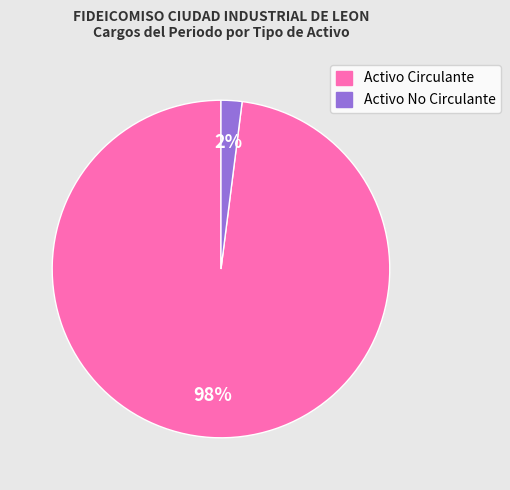

To the nearest percent, what portion does Activo No Circulante represent?

2%